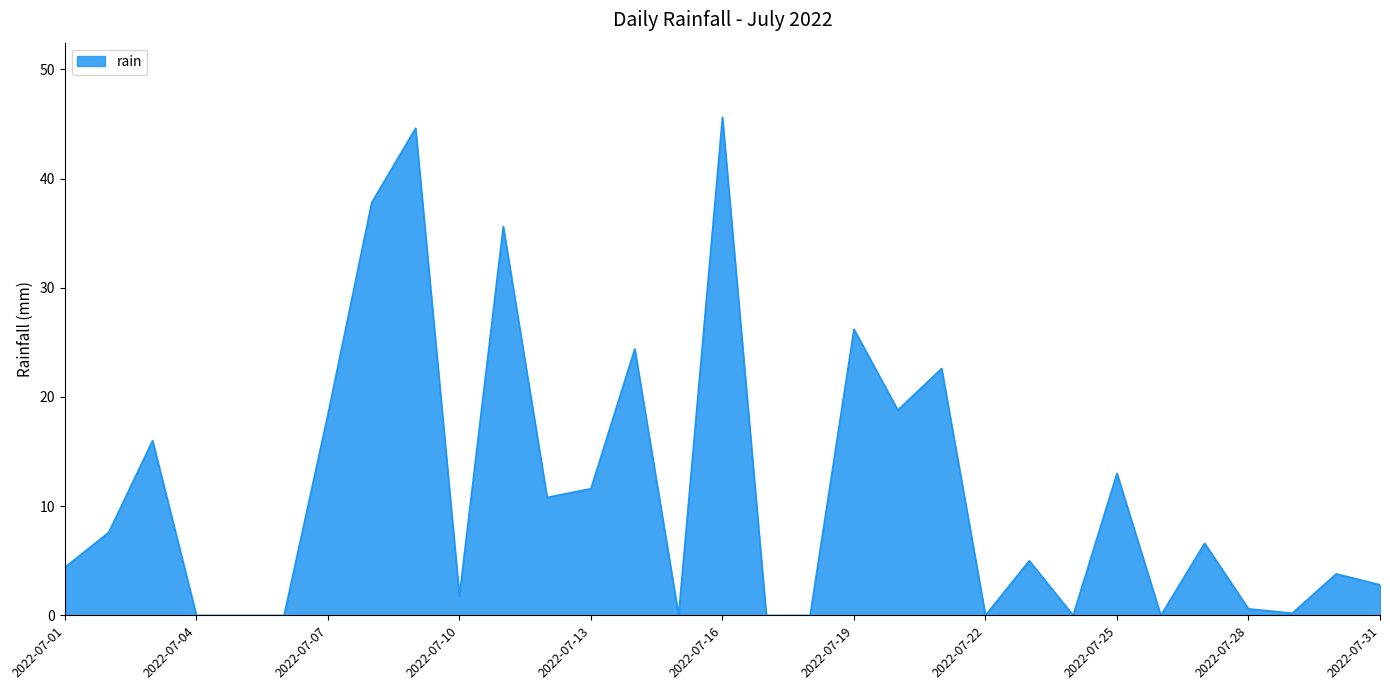

What is the greatest value displayed?

45.6